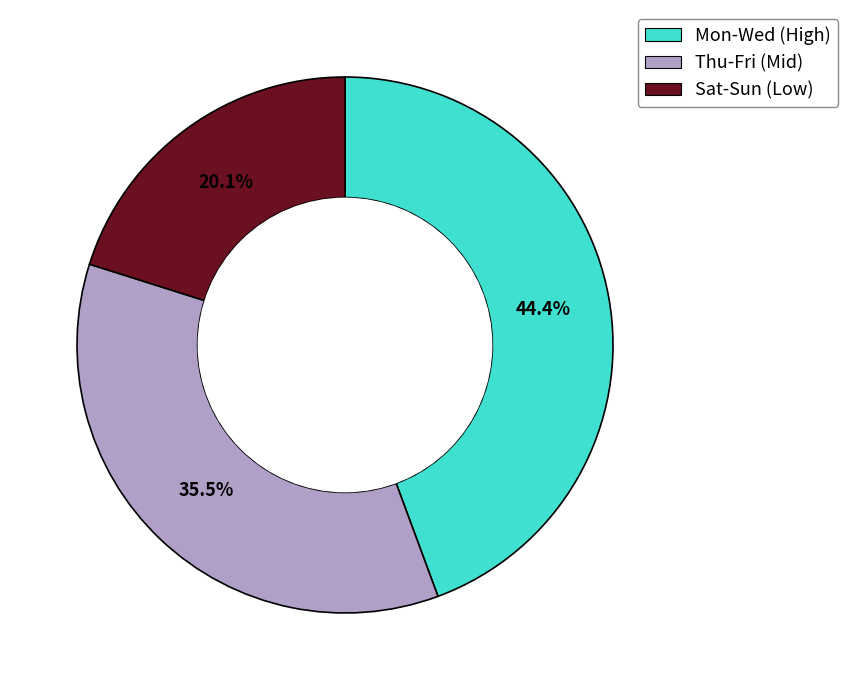

Is there a majority slice in this chart?

No